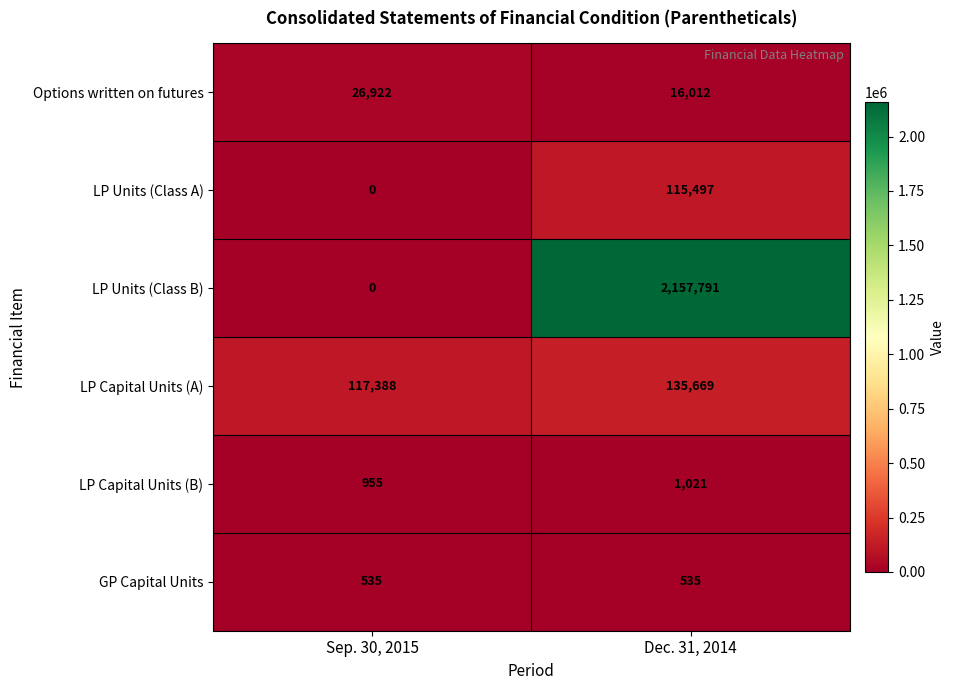

Which series has the largest total across all categories?

LP Units (Class B)